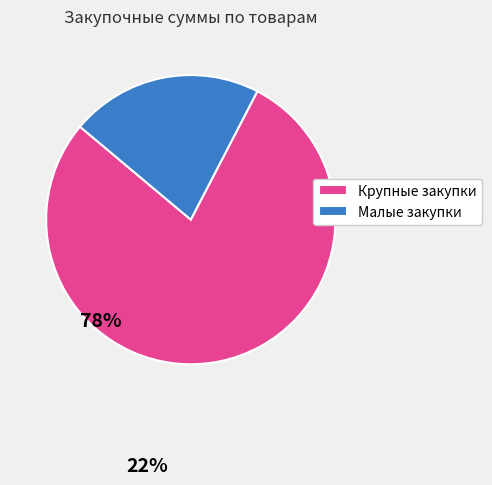

What is the smallest slice in the pie chart?

Малые закупки